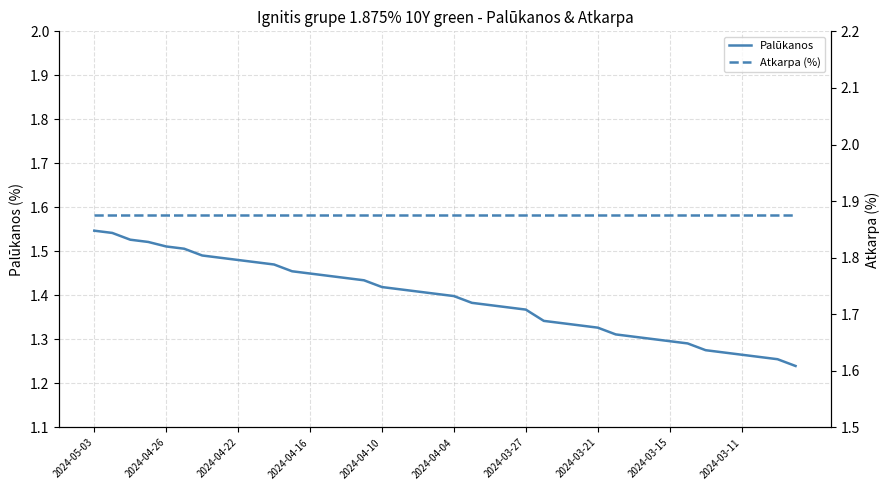

Is it true that Palūkanos equals 2.0 at 2024-05-03?

False